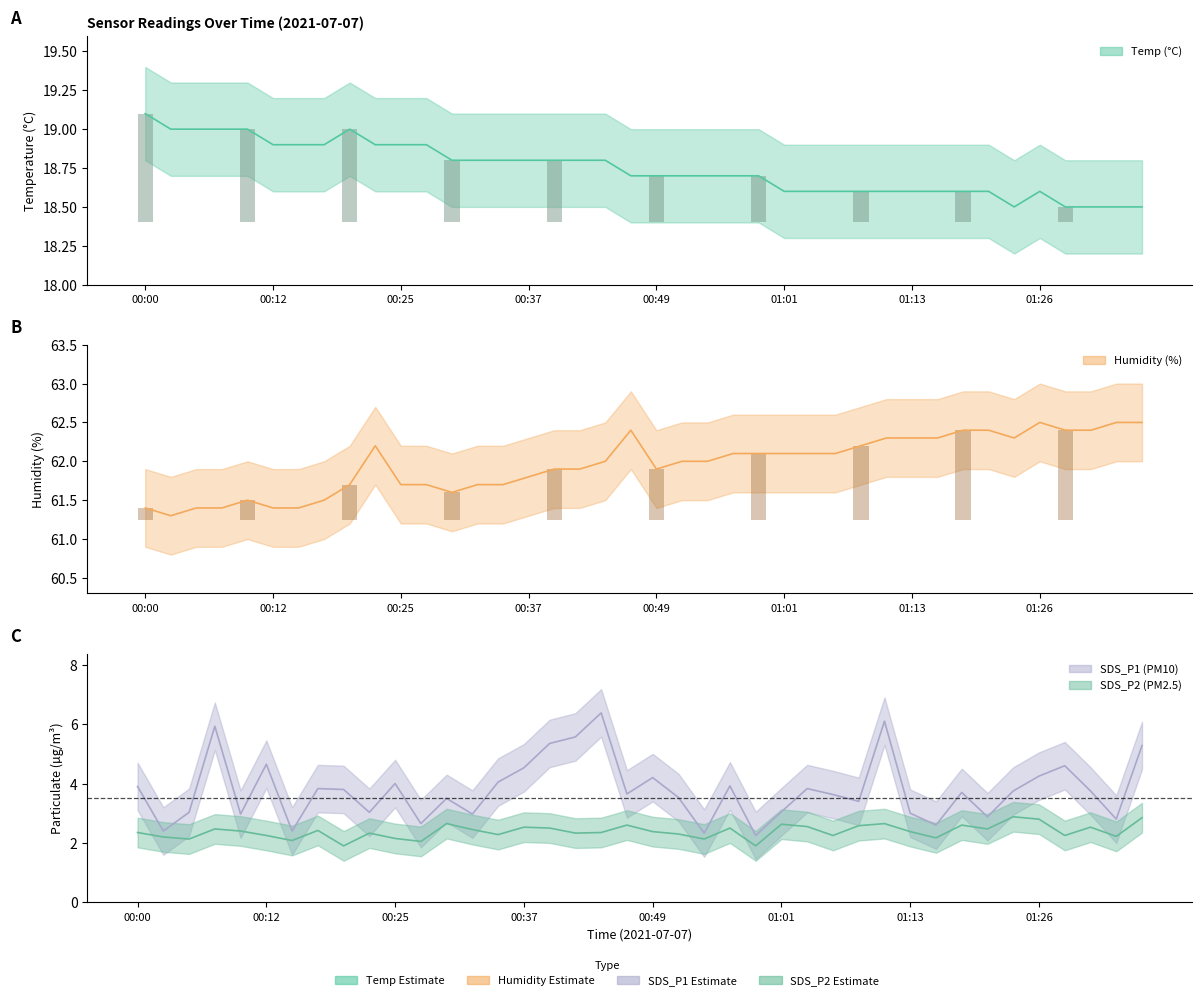

Between 00:49 and 01:06, which series saw the biggest shift?

SDS_P1